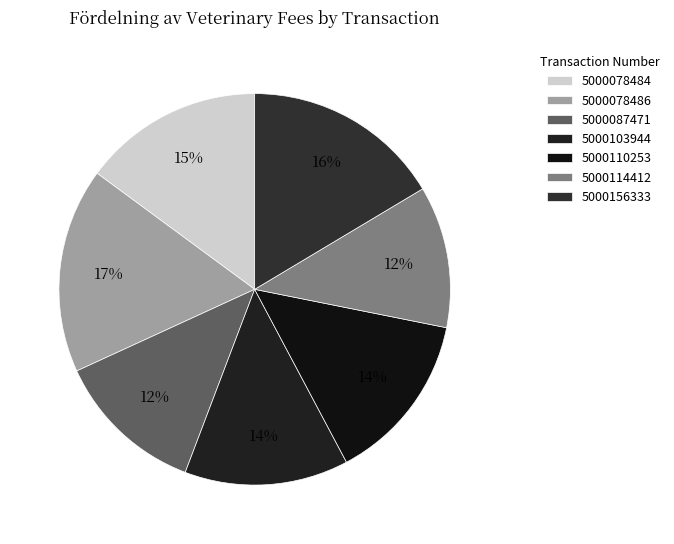

How many segments does this pie chart have?

7